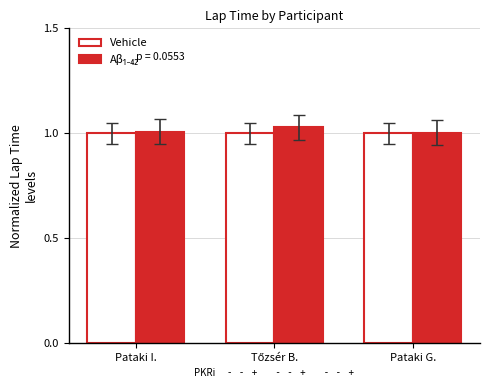

What is the sum of the Vehicle values at Pataki I. and Pataki G.?

2.0